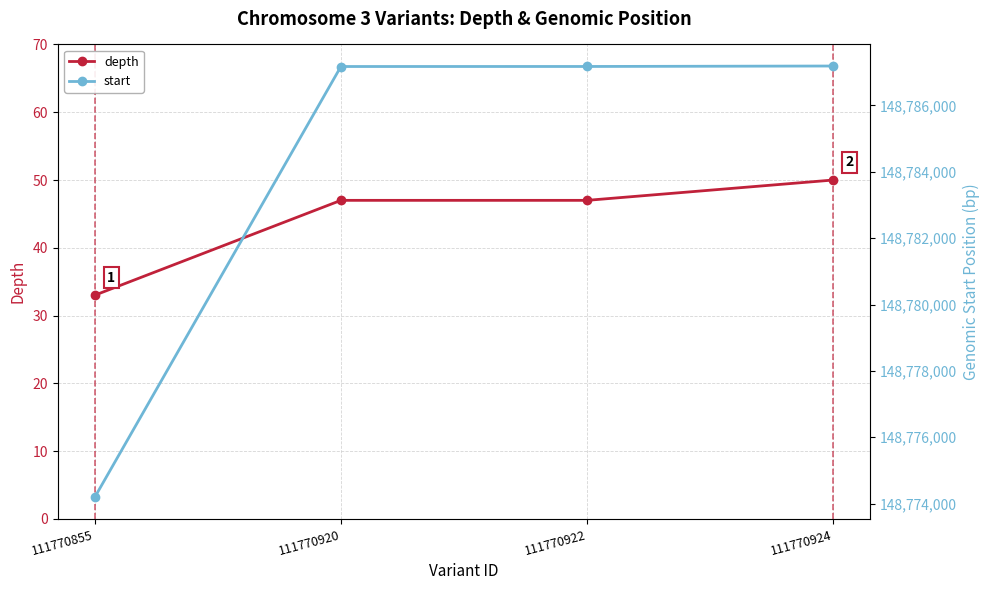

Which series has the largest total across all categories?

start